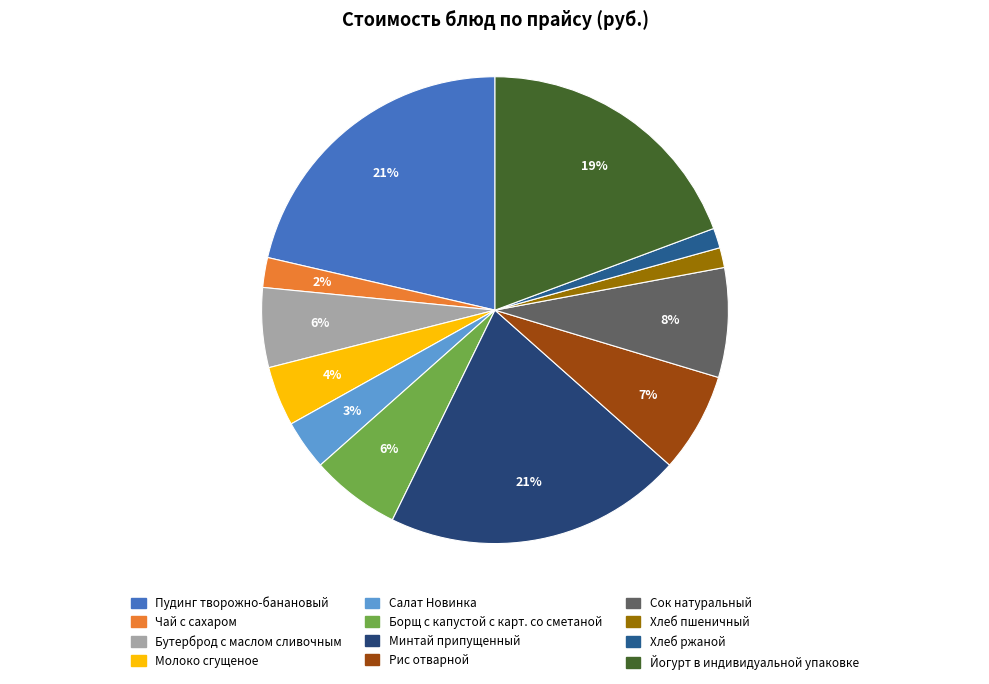

To the nearest percent, what is the average slice percentage?

8%